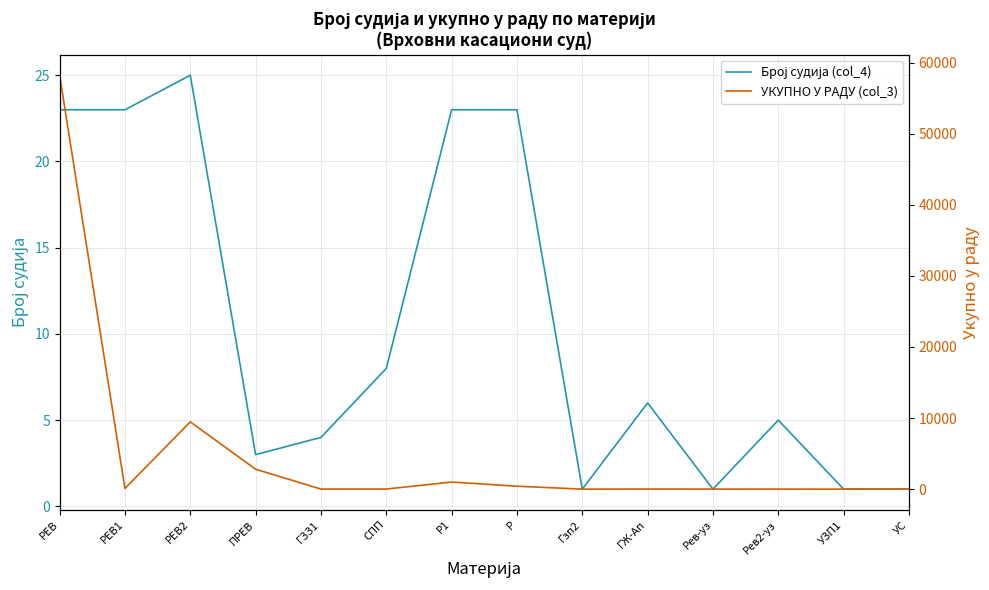

Which series has the widest spread of values?

УКУПНО У РАДУ (col_3)